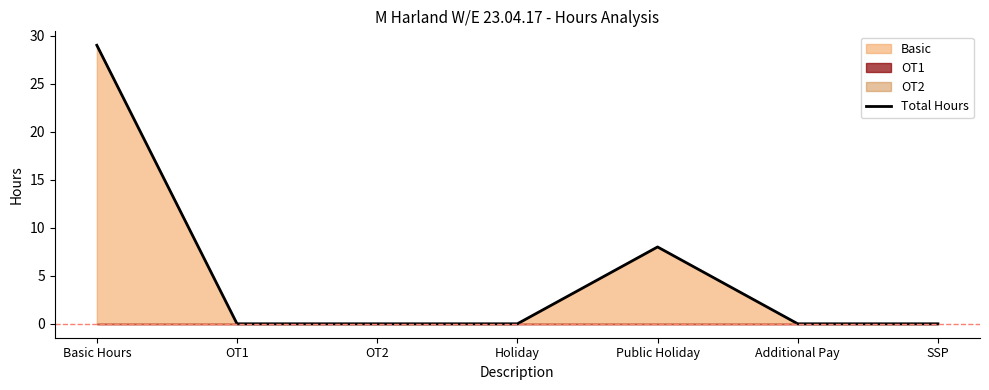

Count the values in the range 0 to 8.

6